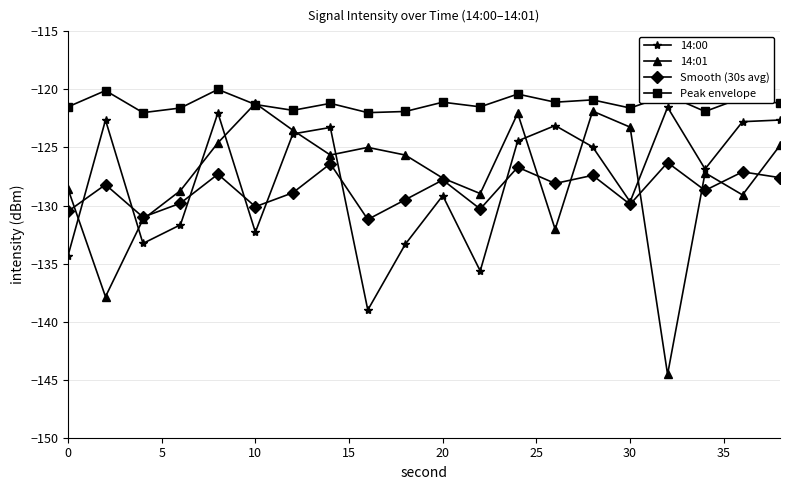

True or false: Peak envelope and Smooth (30s avg) intersect in this chart.

False